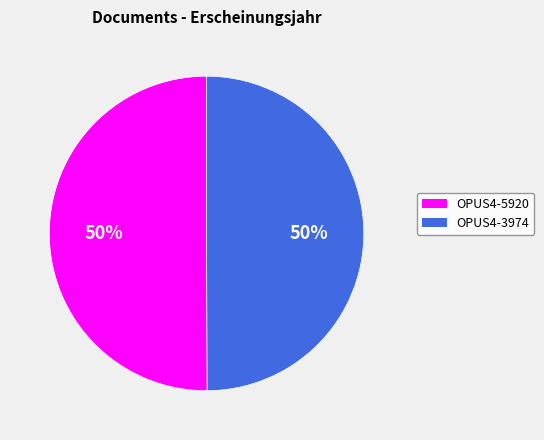

How many slices are in this pie chart?

2